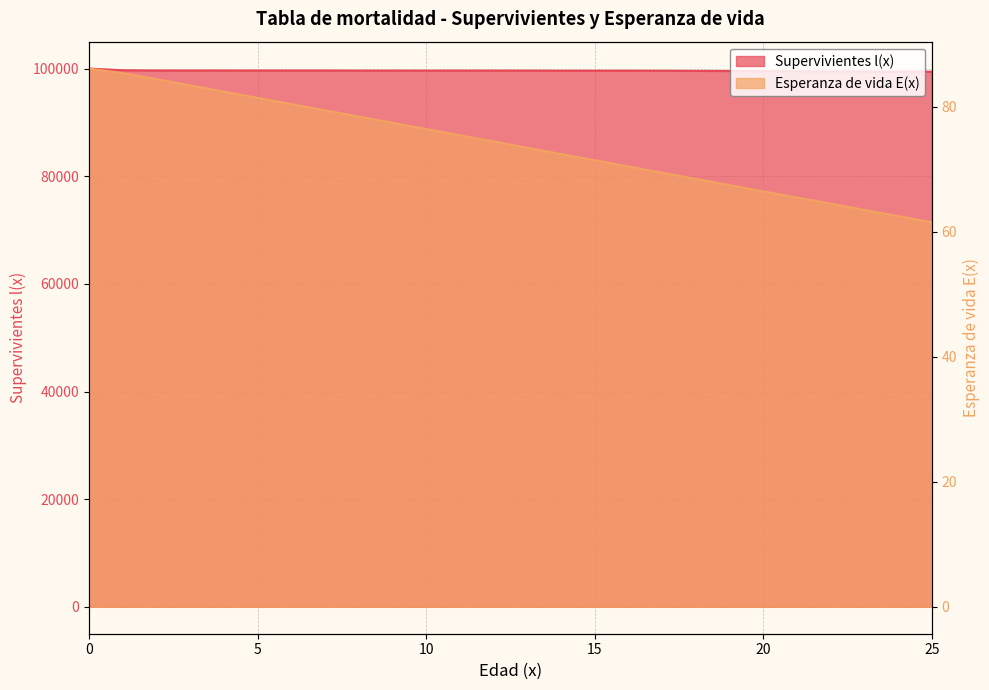

True or false: Supervivientes l(x) and Esperanza de vida E(x) intersect in this chart.

False